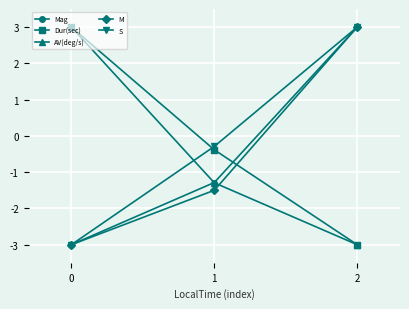

Is it true that Mag equals -5.1 at 0?

False